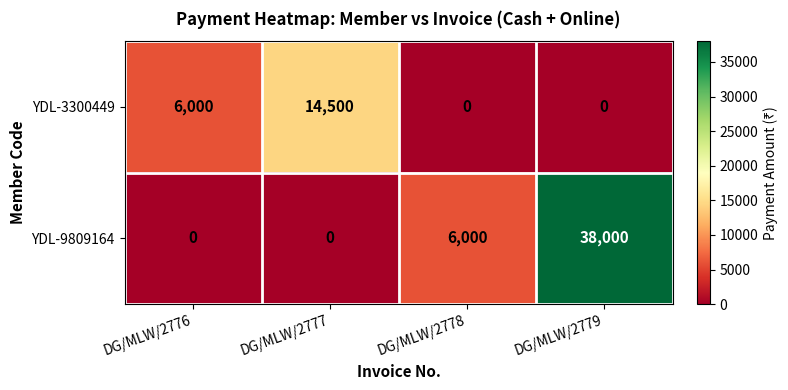

Reading left to right, transcribe all the data shown in this chart.

YDL-3300449: 6000	14500	0	0
YDL-9809164: 0	0	6000	38000